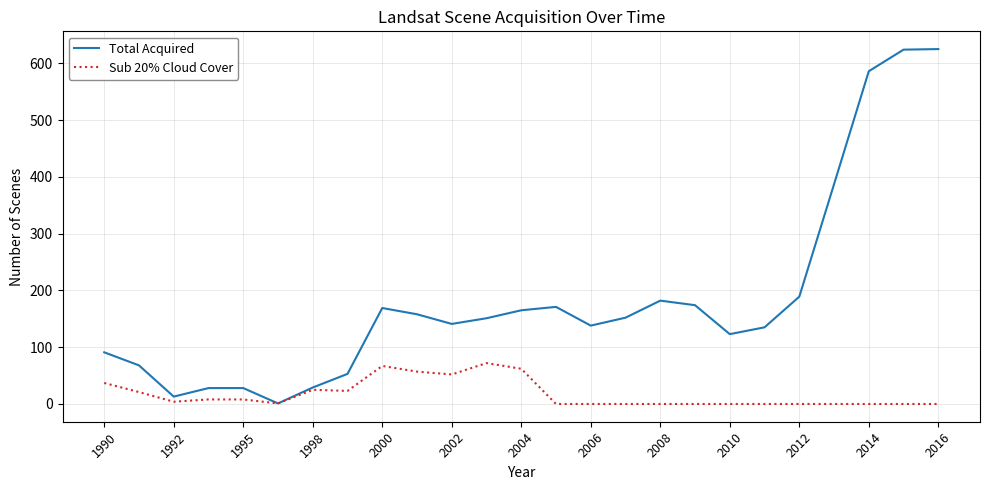

What is the average value of the Sub 20% Cloud Cover series?

17